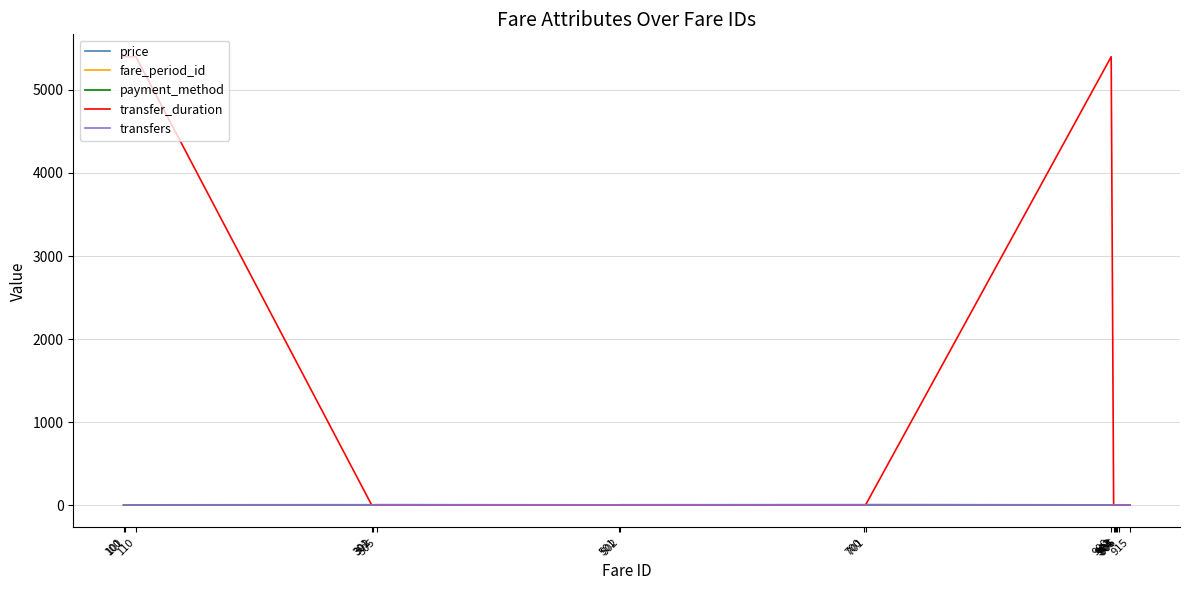

Does the chart display data point markers on the line(s)?

No